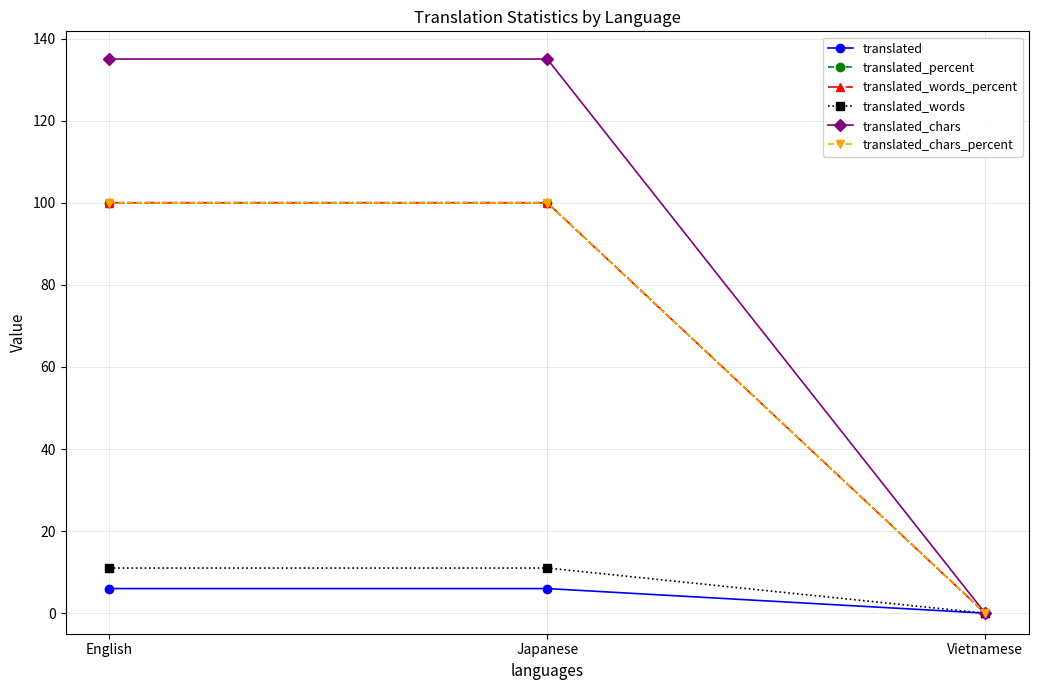

Which has a higher value, English or Japanese?

English